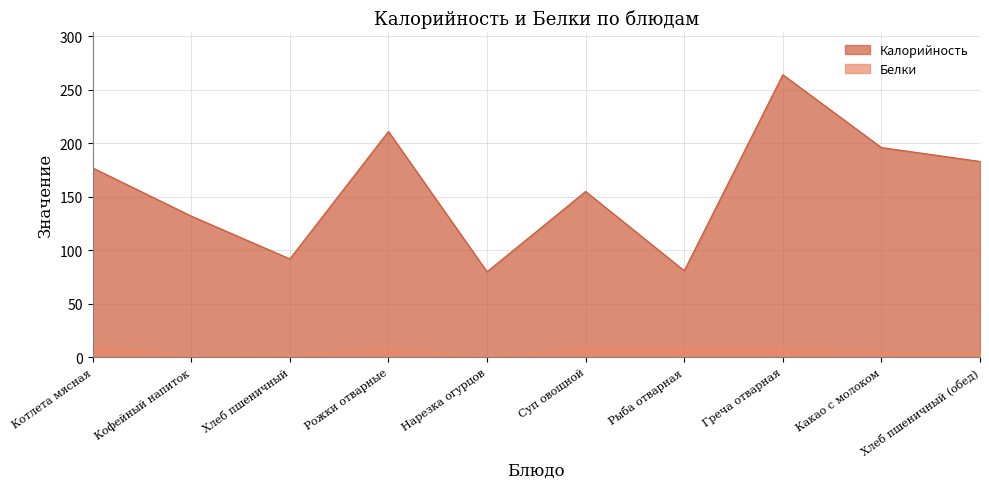

How many lines are shown in the chart?

2